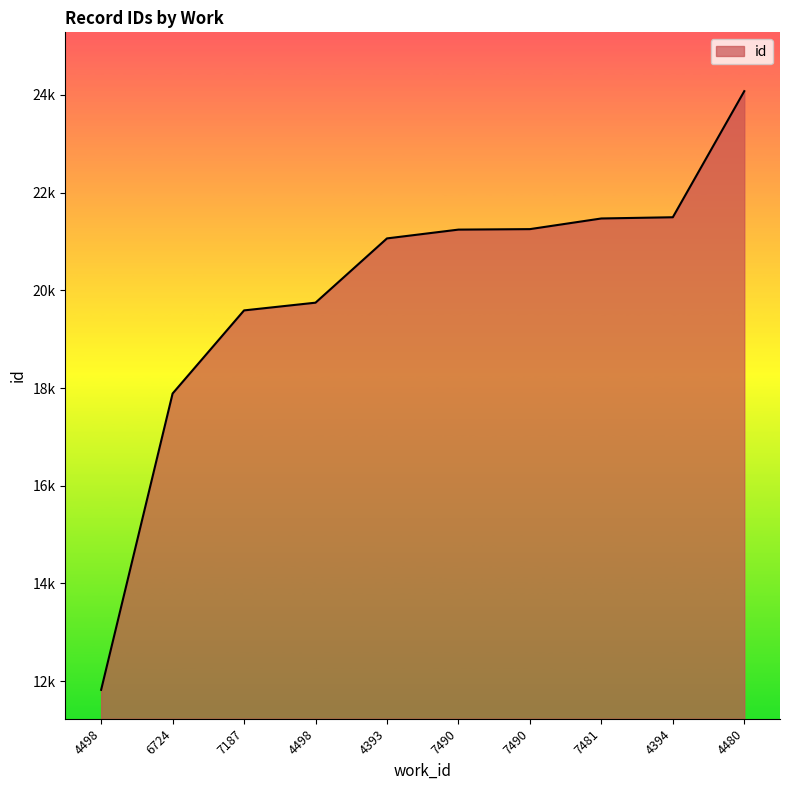

What is the label of the 9th point from the right?

6724